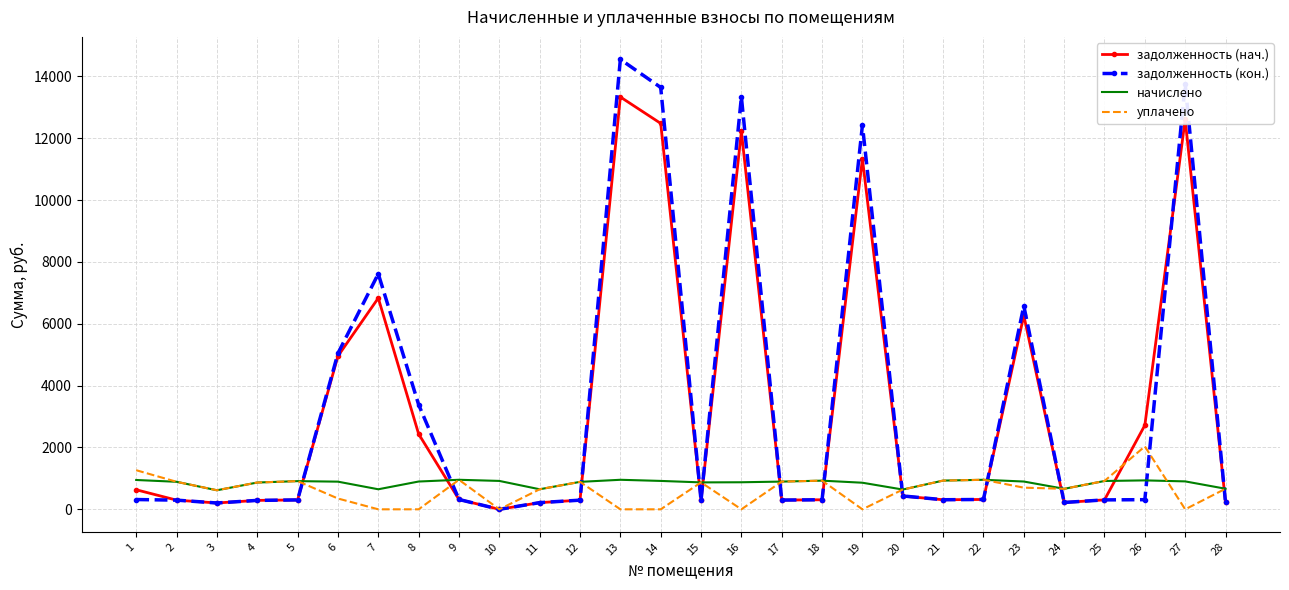

Which series has the largest range (max minus min)?

задолженность (кон.)